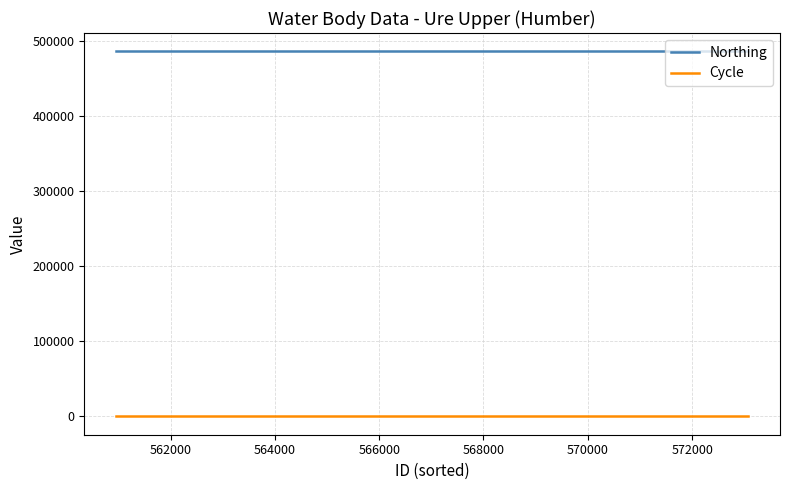

Which series has the largest total across all categories?

Northing